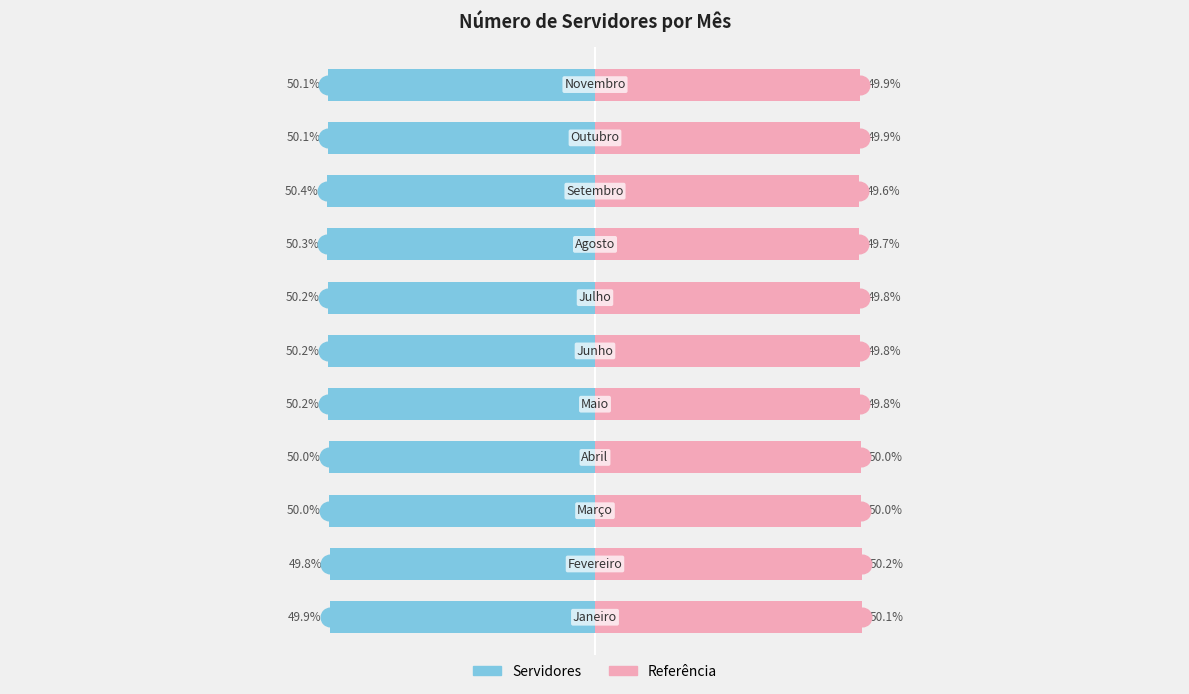

What are all the series names shown in the legend?

Servidores, Referência